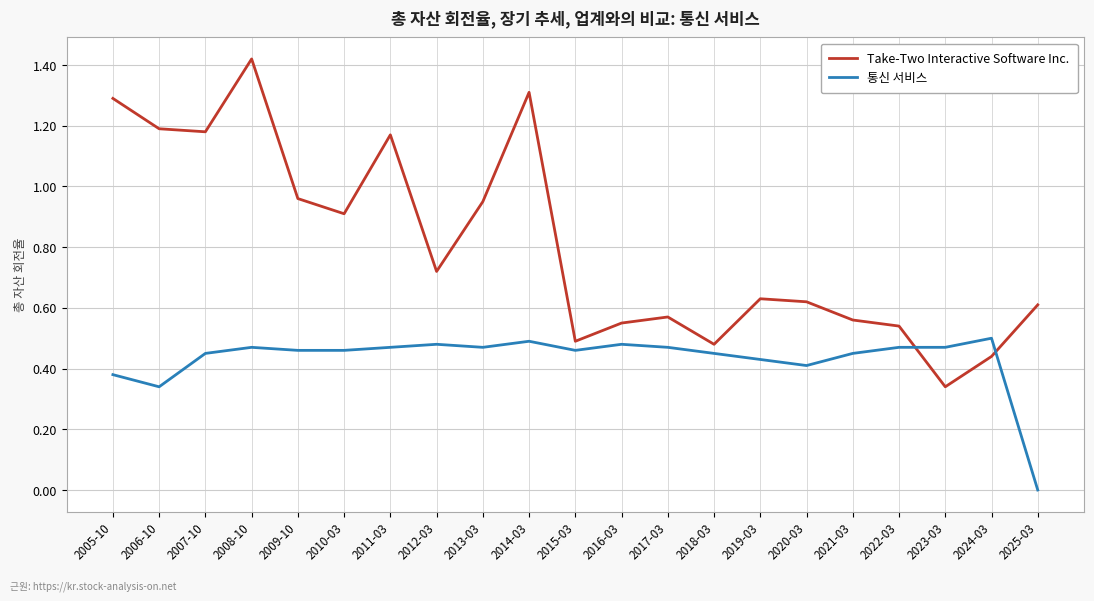

Is this an area chart (filled region under the line)?

No